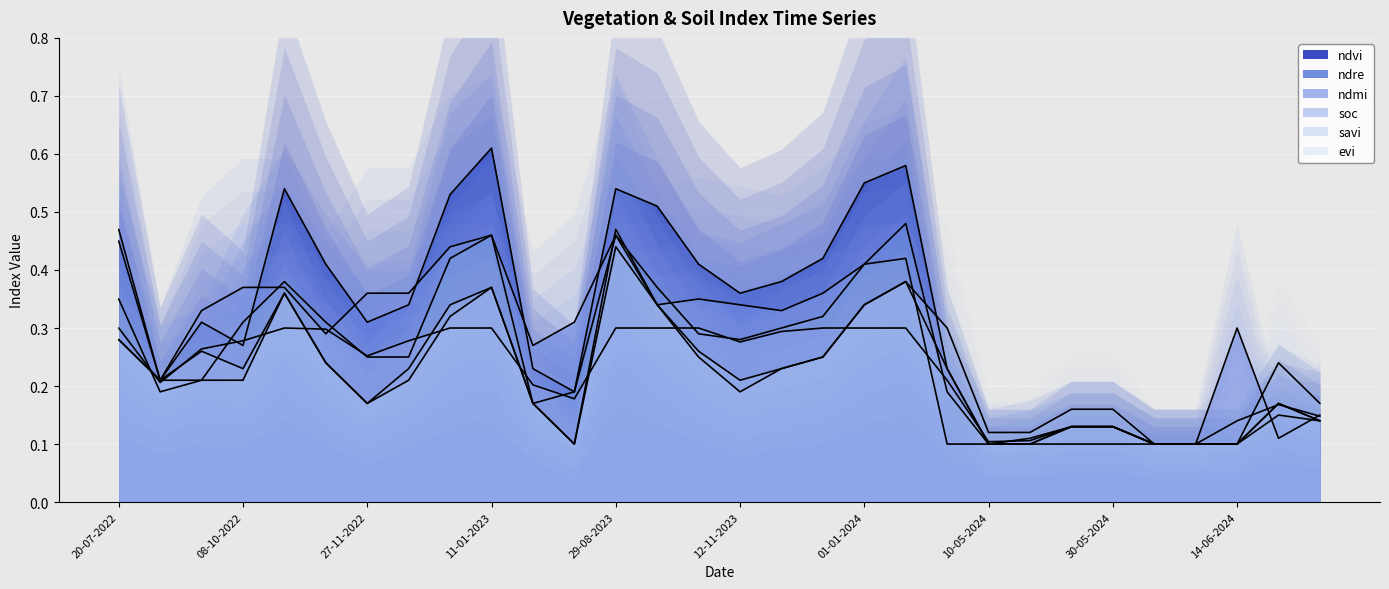

True or false: ndvi has a value of 0.6 at 11-01-2024.

True